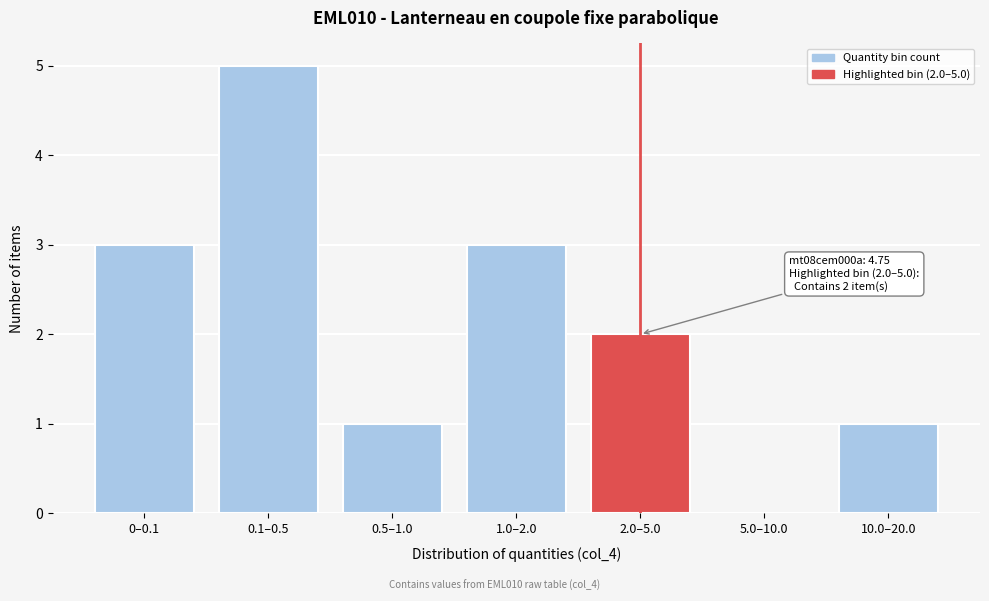

Reading right to left, extract all data points from this chart.

10.0–20.0=1	5.0–10.0=0	2.0–5.0=2	1.0–2.0=3	0.5–1.0=1	0.1–0.5=5	0–0.1=3